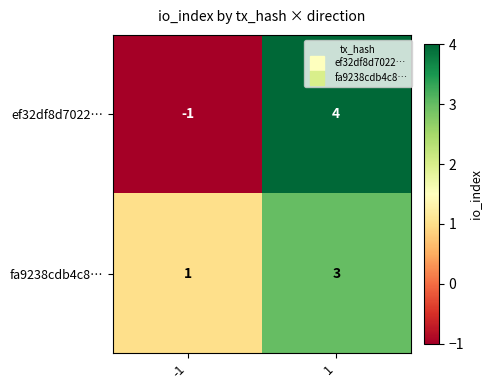

What is the sum of all fa9238cdb4c8… values?

4